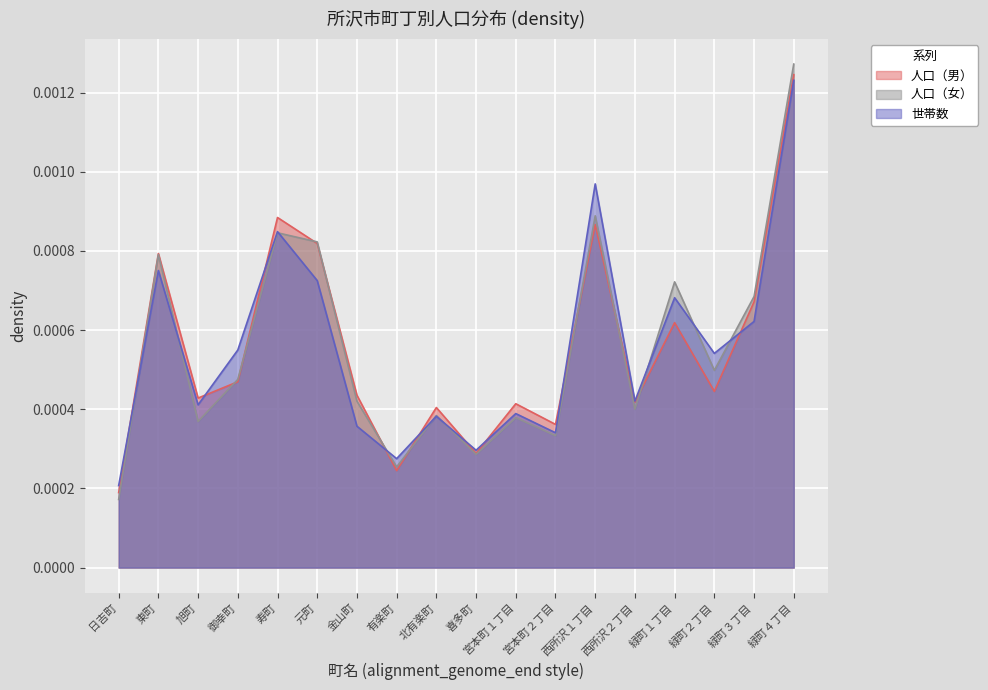

How many lines are shown in the chart?

3